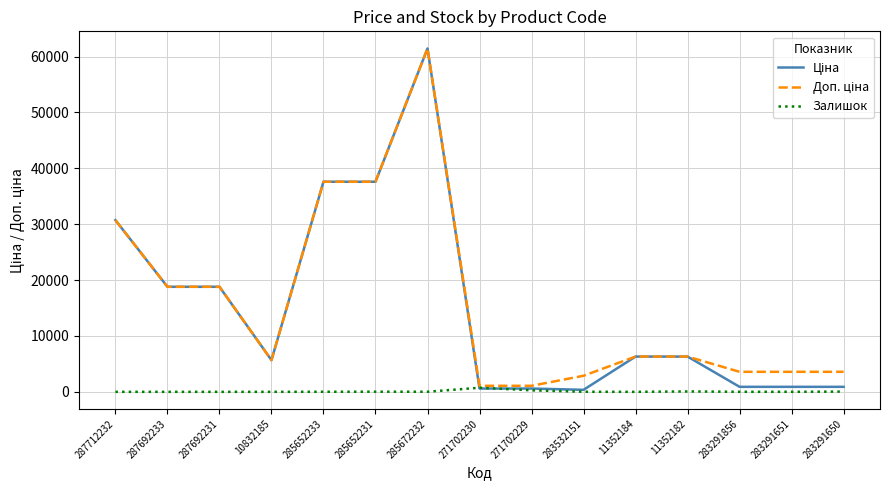

What is the difference between the highest and lowest values at 287692233?

18796.8